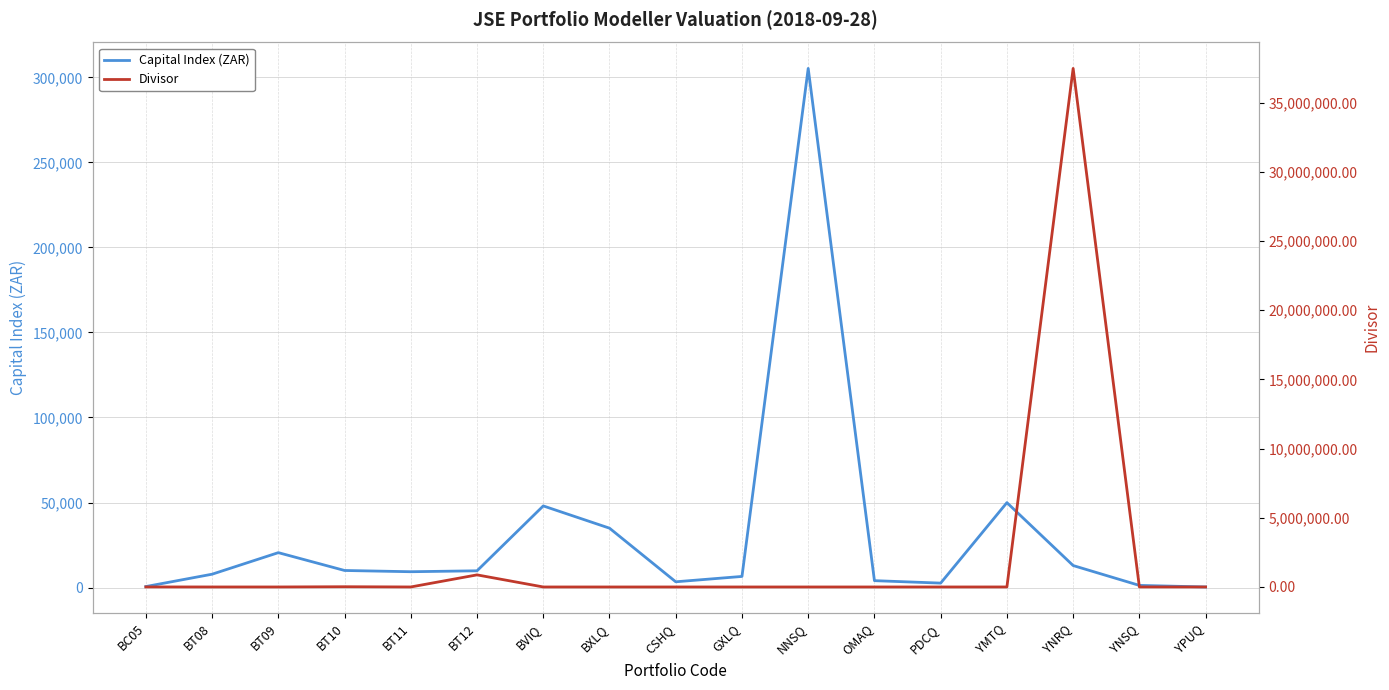

What is the label of the 2nd point from the right?

YNSQ